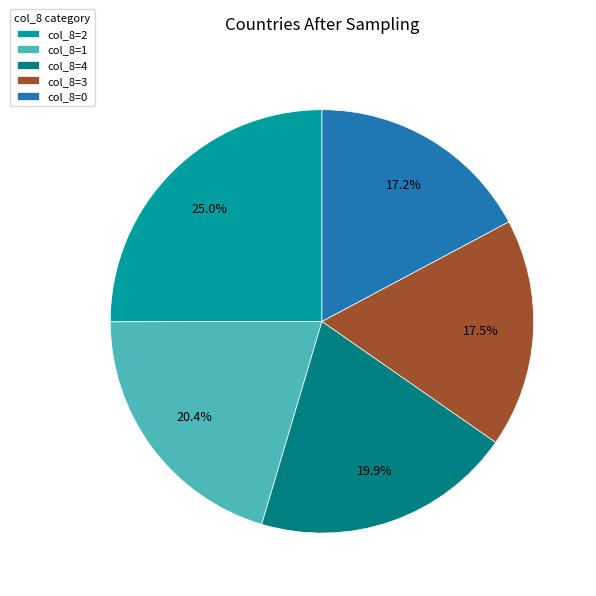

To the nearest percent, what is the average slice percentage?

20%